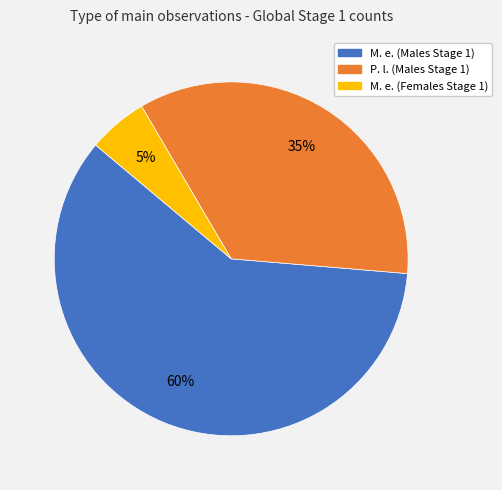

Is the sum of P. l. (Males Stage 1) and M. e. (Males Stage 1) greater than half?

Yes